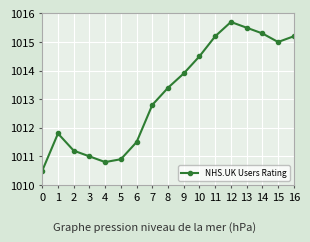

True or false: the data shows 1013.4 at 8.

True